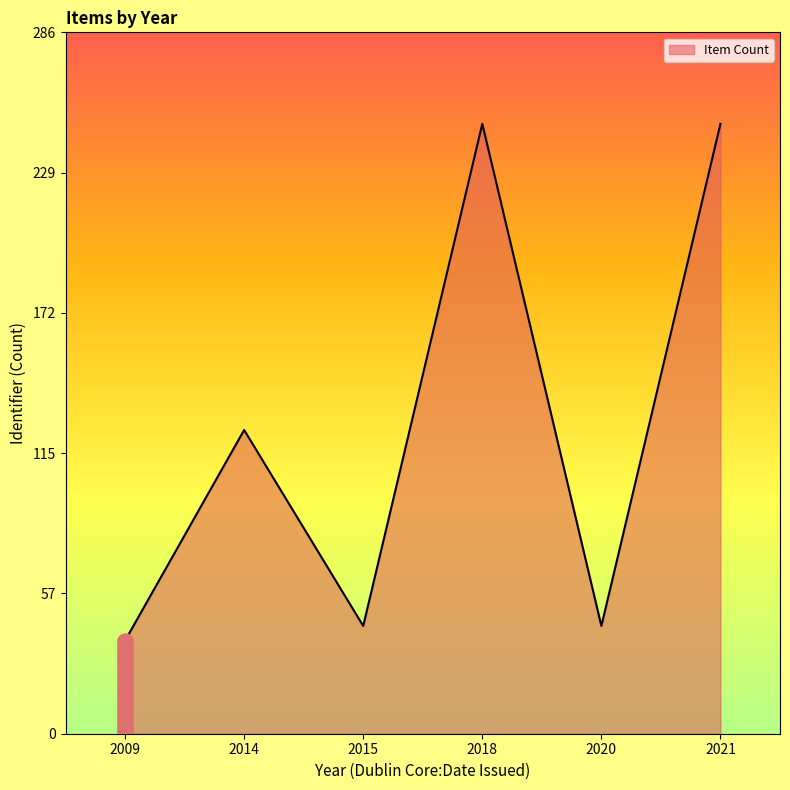

What is the minimum value shown in the chart?

38